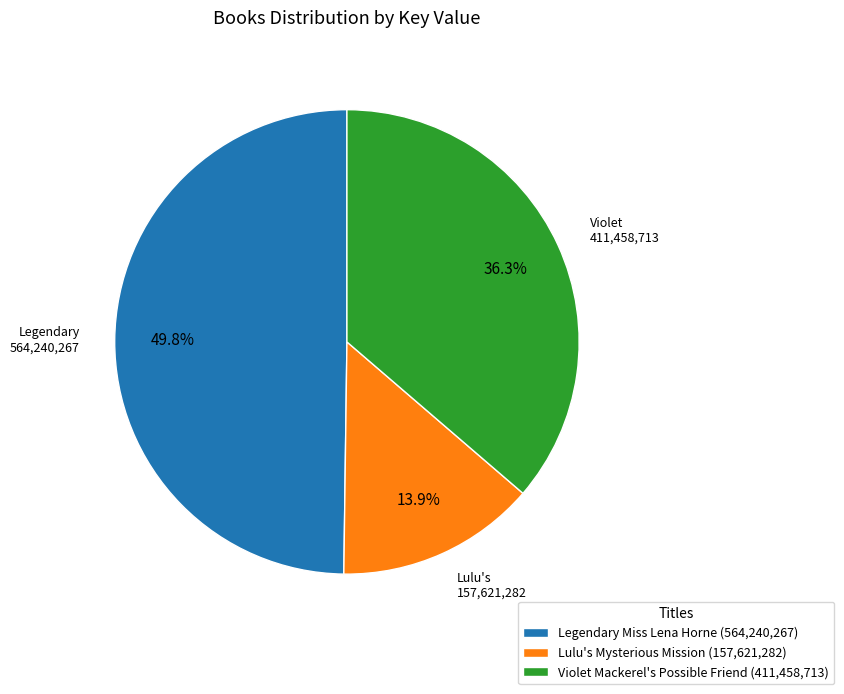

Do Lulu's Mysterious Mission and Violet Mackerel's Possible Friend together represent more than half of the pie?

Yes